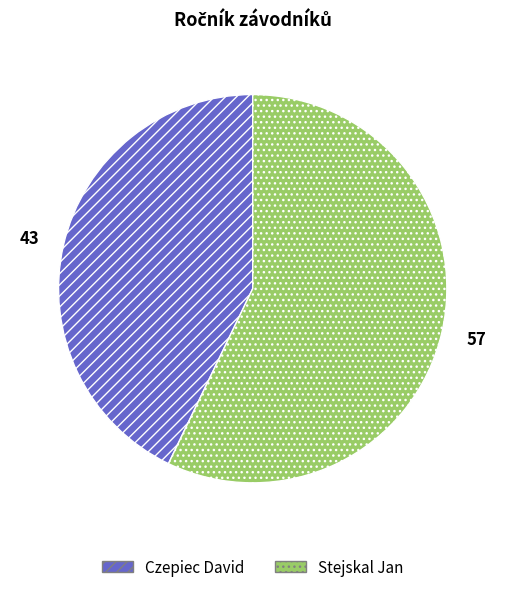

What is the majority slice?

Stejskal Jan